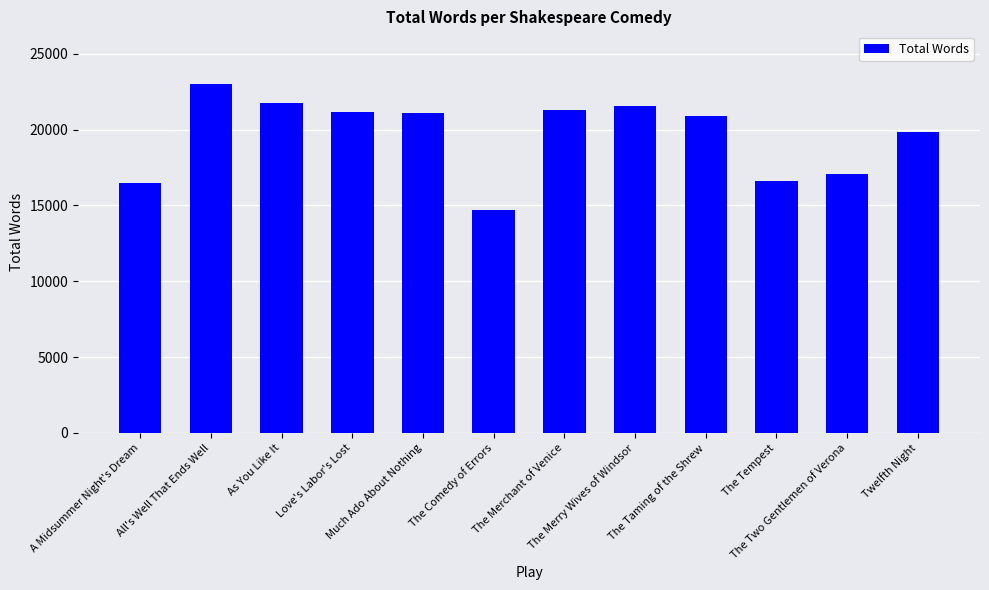

What is the sum of all values?

235527